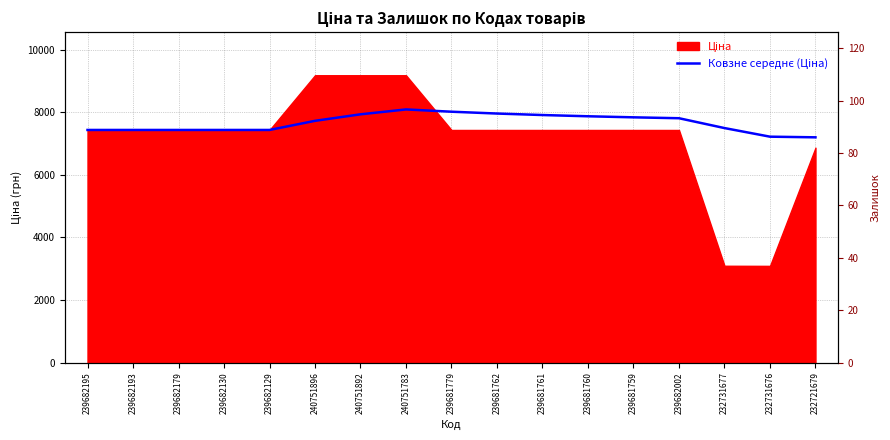

Reading right to left, extract all data points from this chart.

232721679=7200.6	232731676=7221.3	232731677=7496.7	239682002=7811.1	239681759=7839.9	239681760=7873.6	239681761=7913.3	239681762=7961.1	239681779=8019.4	240751783=8092.3	240751892=7936.1	240751896=7727.8	239682129=7436.2	239682130=7436.2	239682179=7436.2	239682193=7436.2	239682195=7436.2